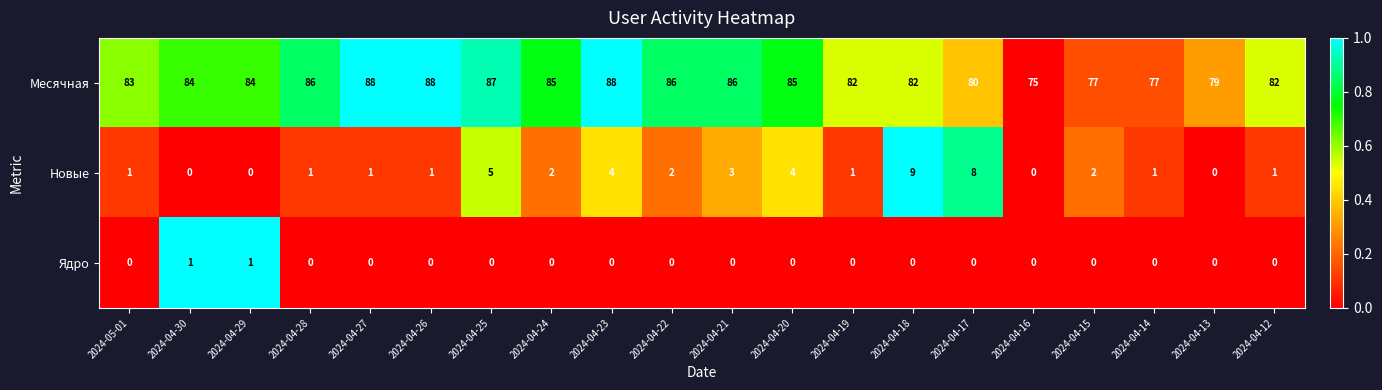

Which category has the lowest value in the Месячная series?

2024-04-16